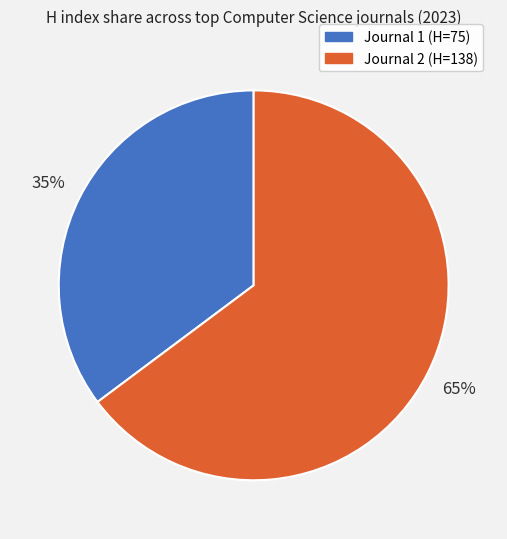

Which slice is the largest?

Journal 2 (H=138)